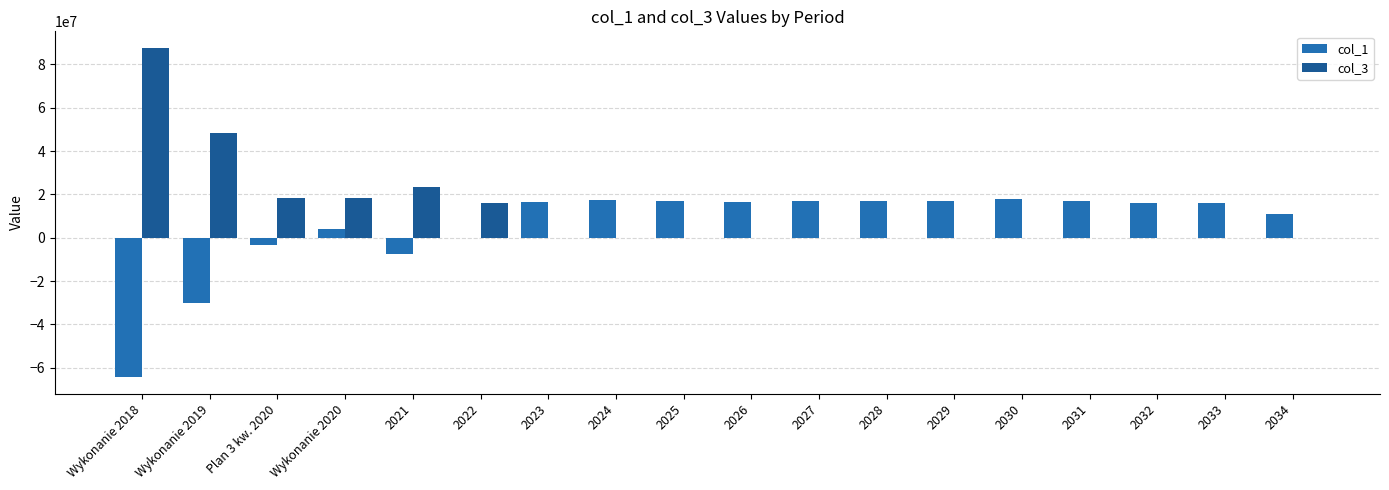

At Plan 3 kw. 2020, list the series in order from smallest to largest.

col_1, col_3